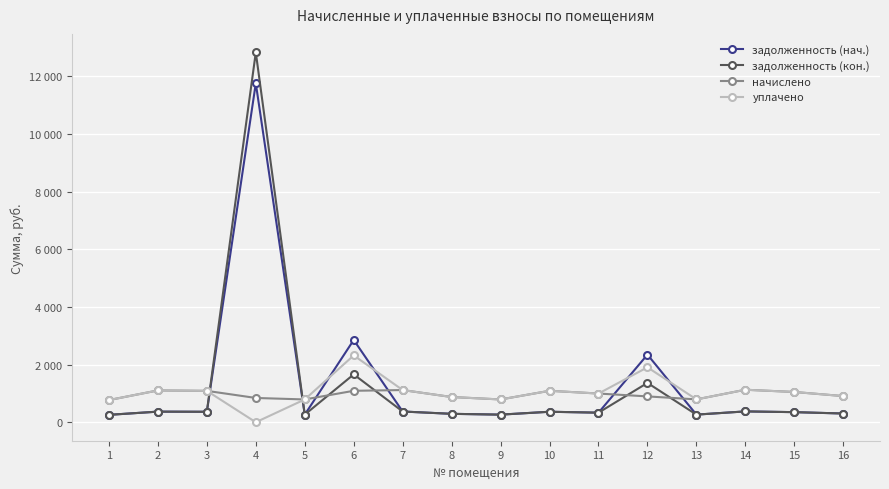

Rank the categories by задолженность (кон.) value from lowest to highest.

1, 5, 9, 13, 8, 16, 11, 15, 3, 10, 2, 7, 14, 12, 6, 4